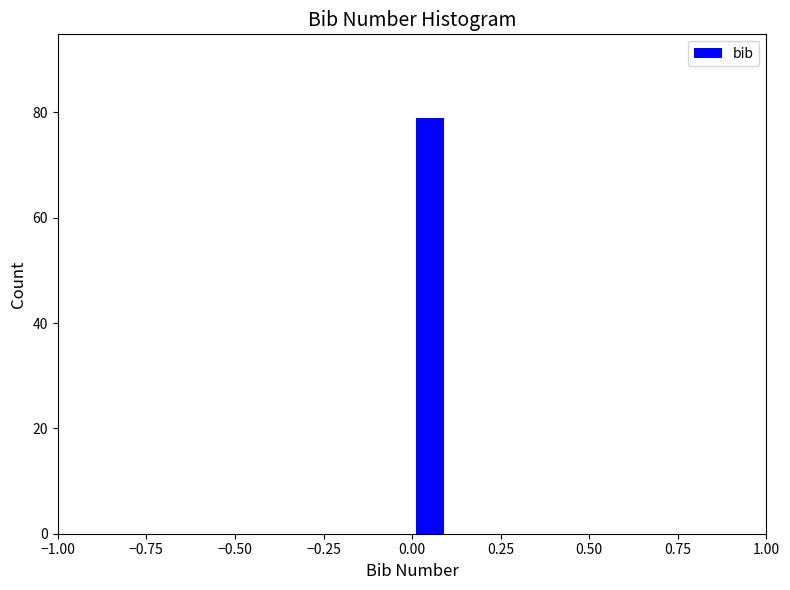

Read against the x-axis, roughly where is the centre of the tallest bar?

0.05